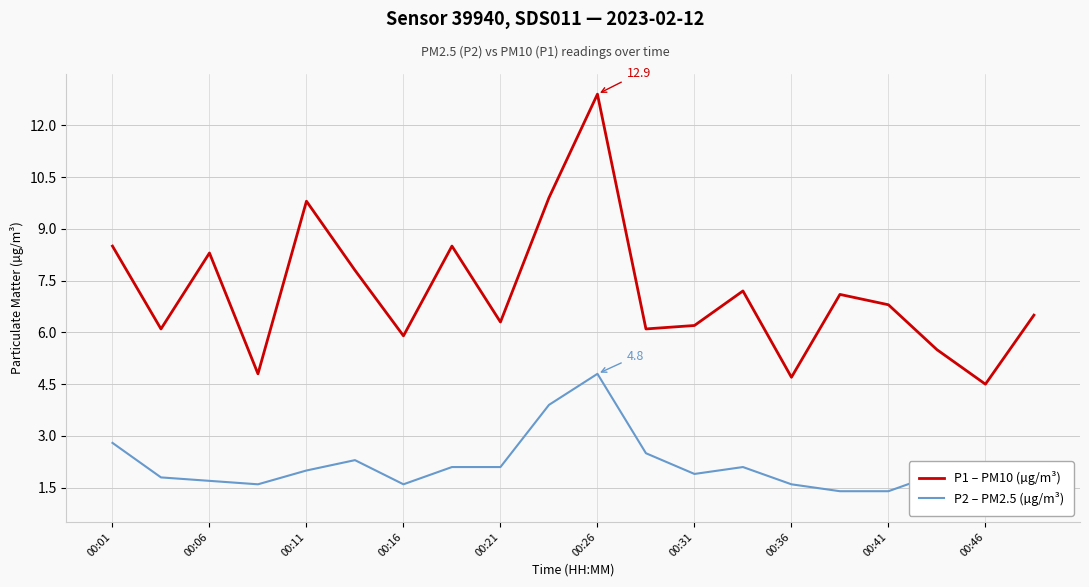

What is the maximum value for P1 – PM10 (µg/m³)?

12.9